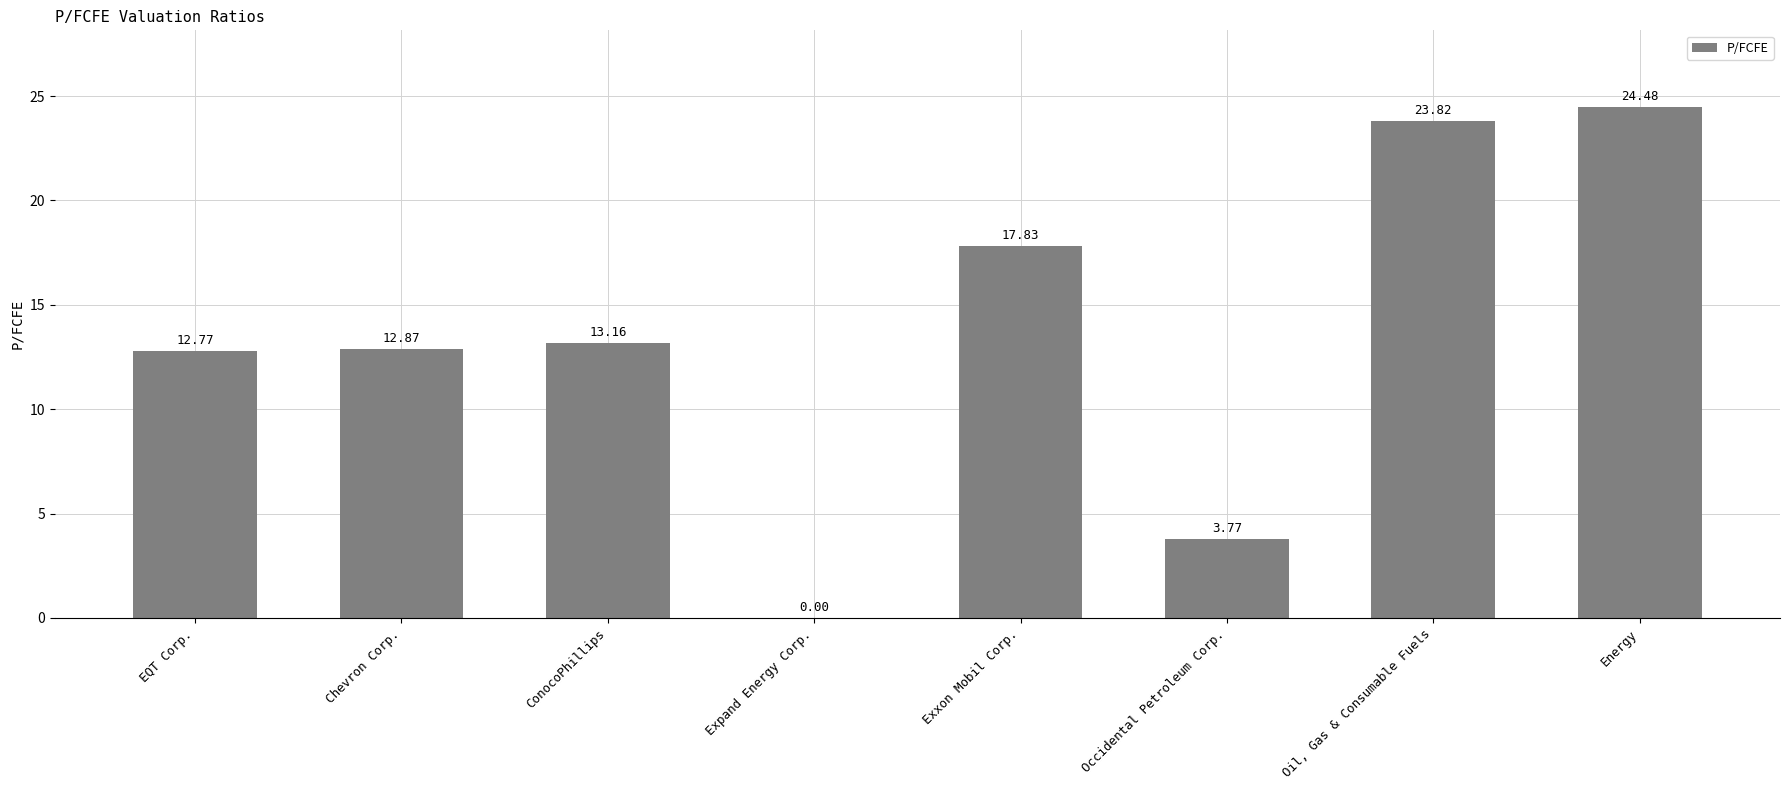

Approximately how many times larger is the value at Exxon Mobil Corp. compared to Chevron Corp.?

1.4